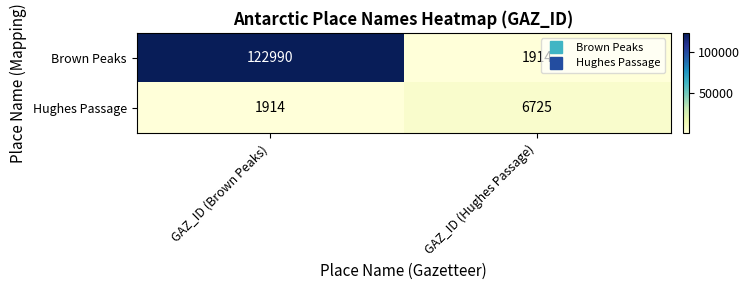

Reading left to right, transcribe all the data shown in this chart.

Brown Peaks: GAZ_ID (Brown Peaks)=122990	GAZ_ID (Hughes Passage)=1914
Hughes Passage: GAZ_ID (Brown Peaks)=1914	GAZ_ID (Hughes Passage)=6725